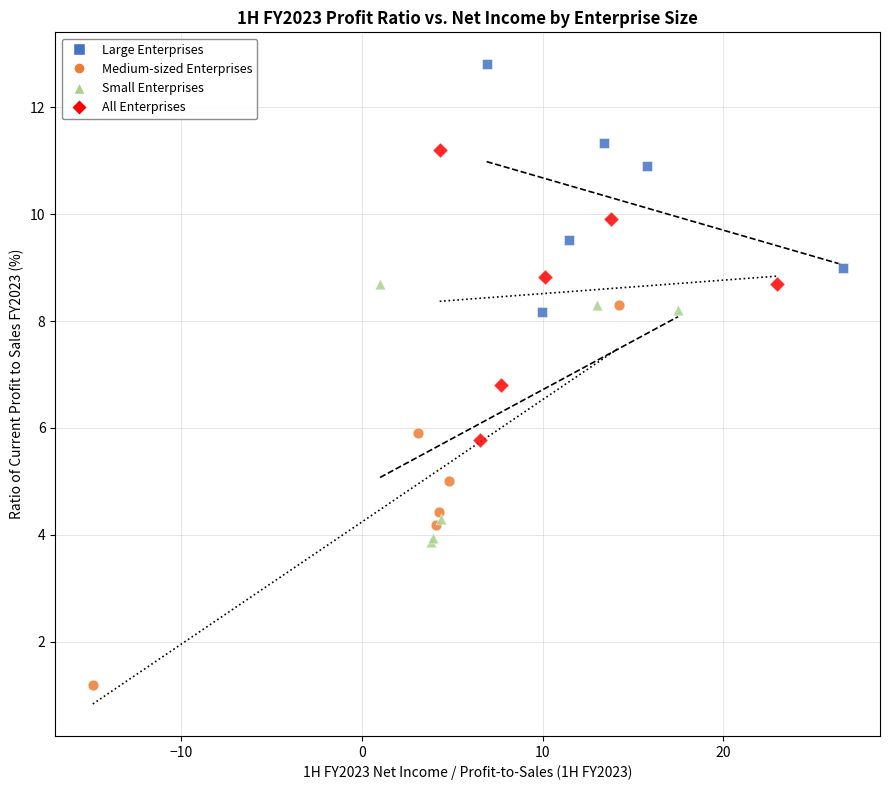

Which series has the largest Y range (max minus min)?

Medium-sized Enterprises